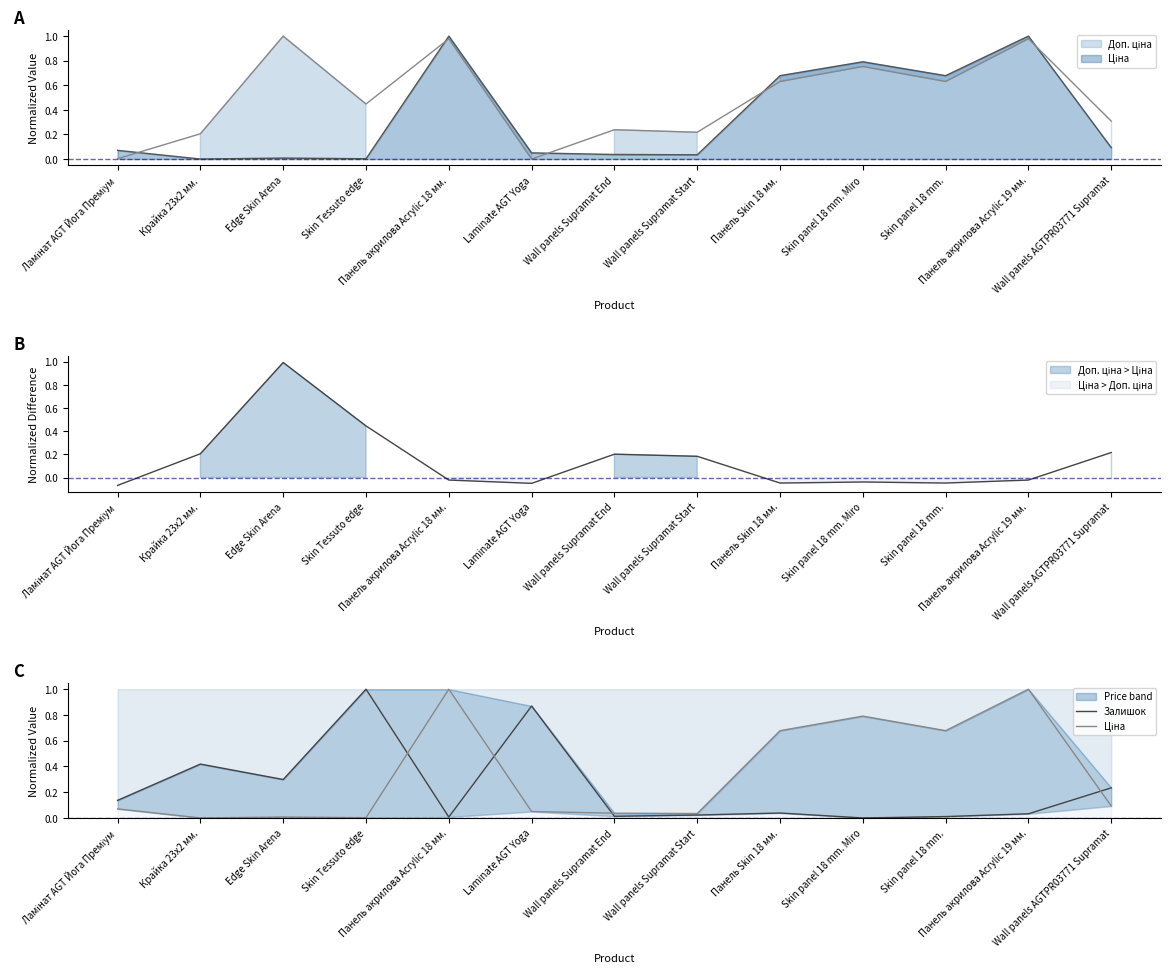

What is the total value across all series at Панель Skin 18 мм.?

0.7